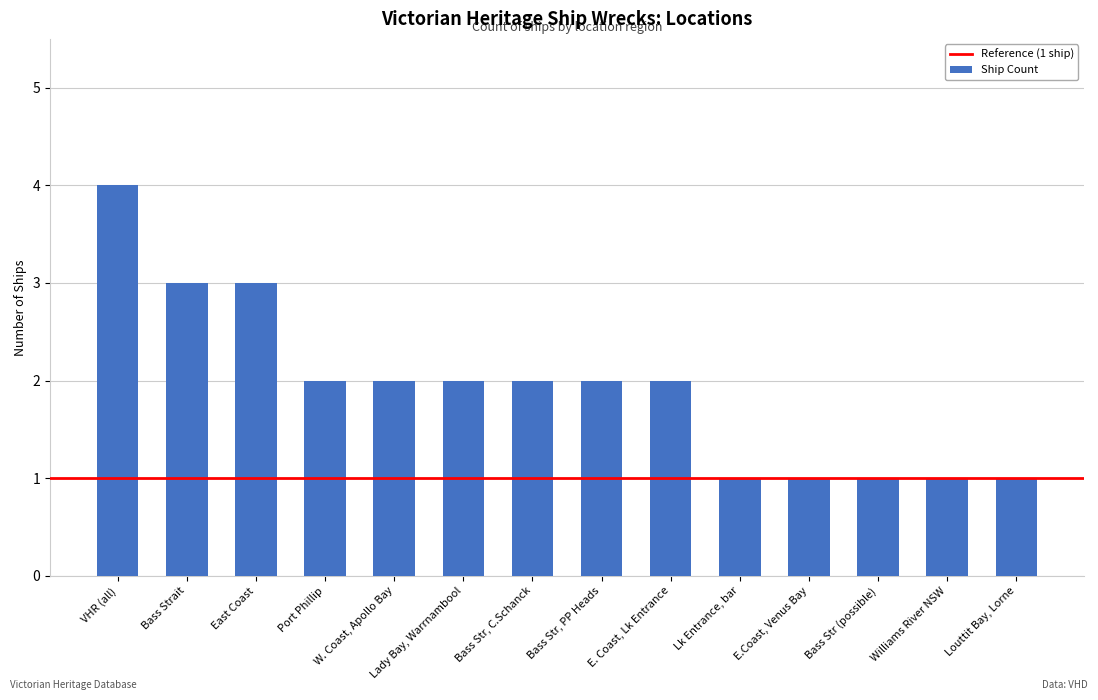

What is the greatest value displayed?

4